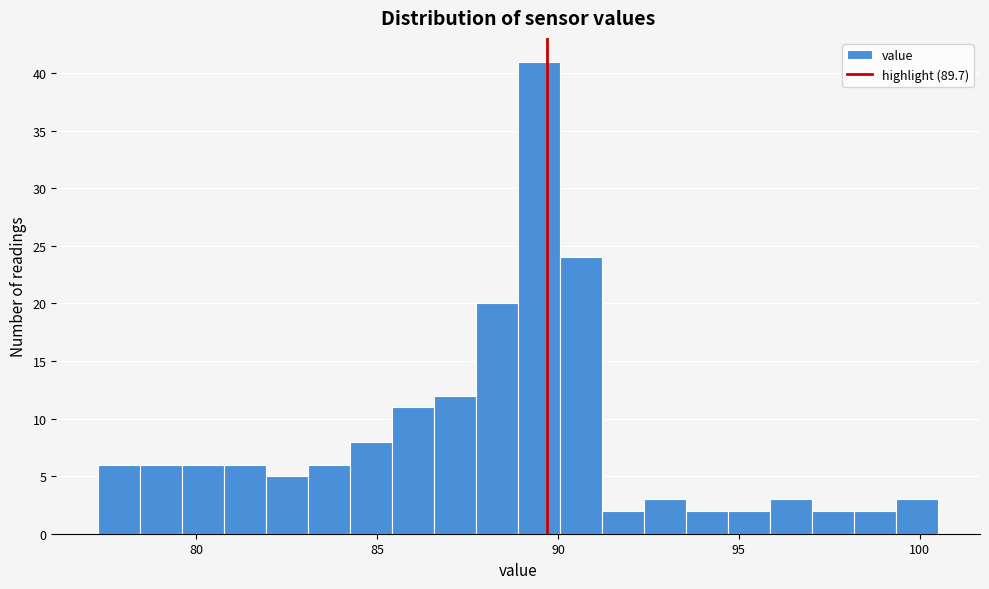

Read against the x-axis, roughly where is the centre of the tallest bar?

89.5